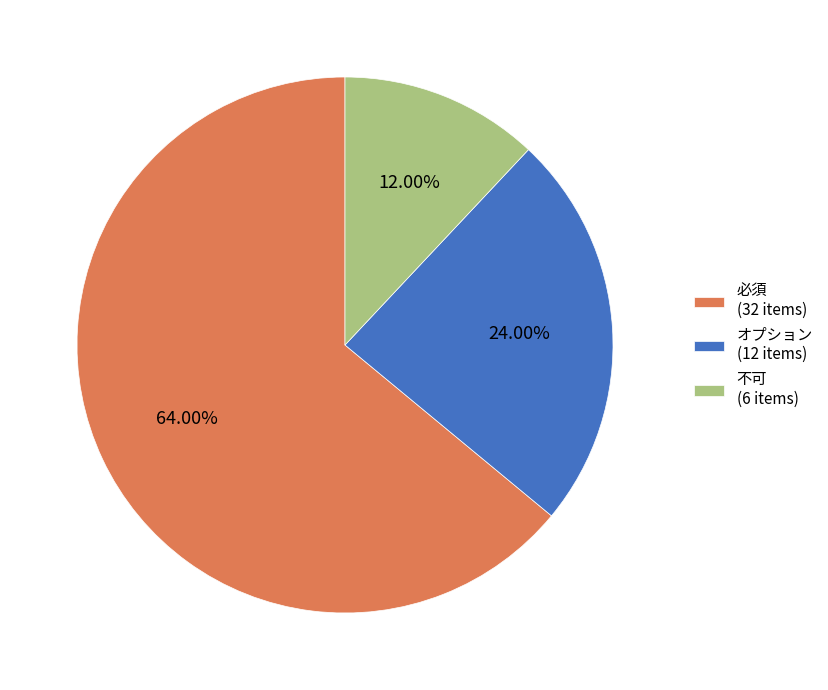

True or false: オプション accounts for 19% of the total.

False